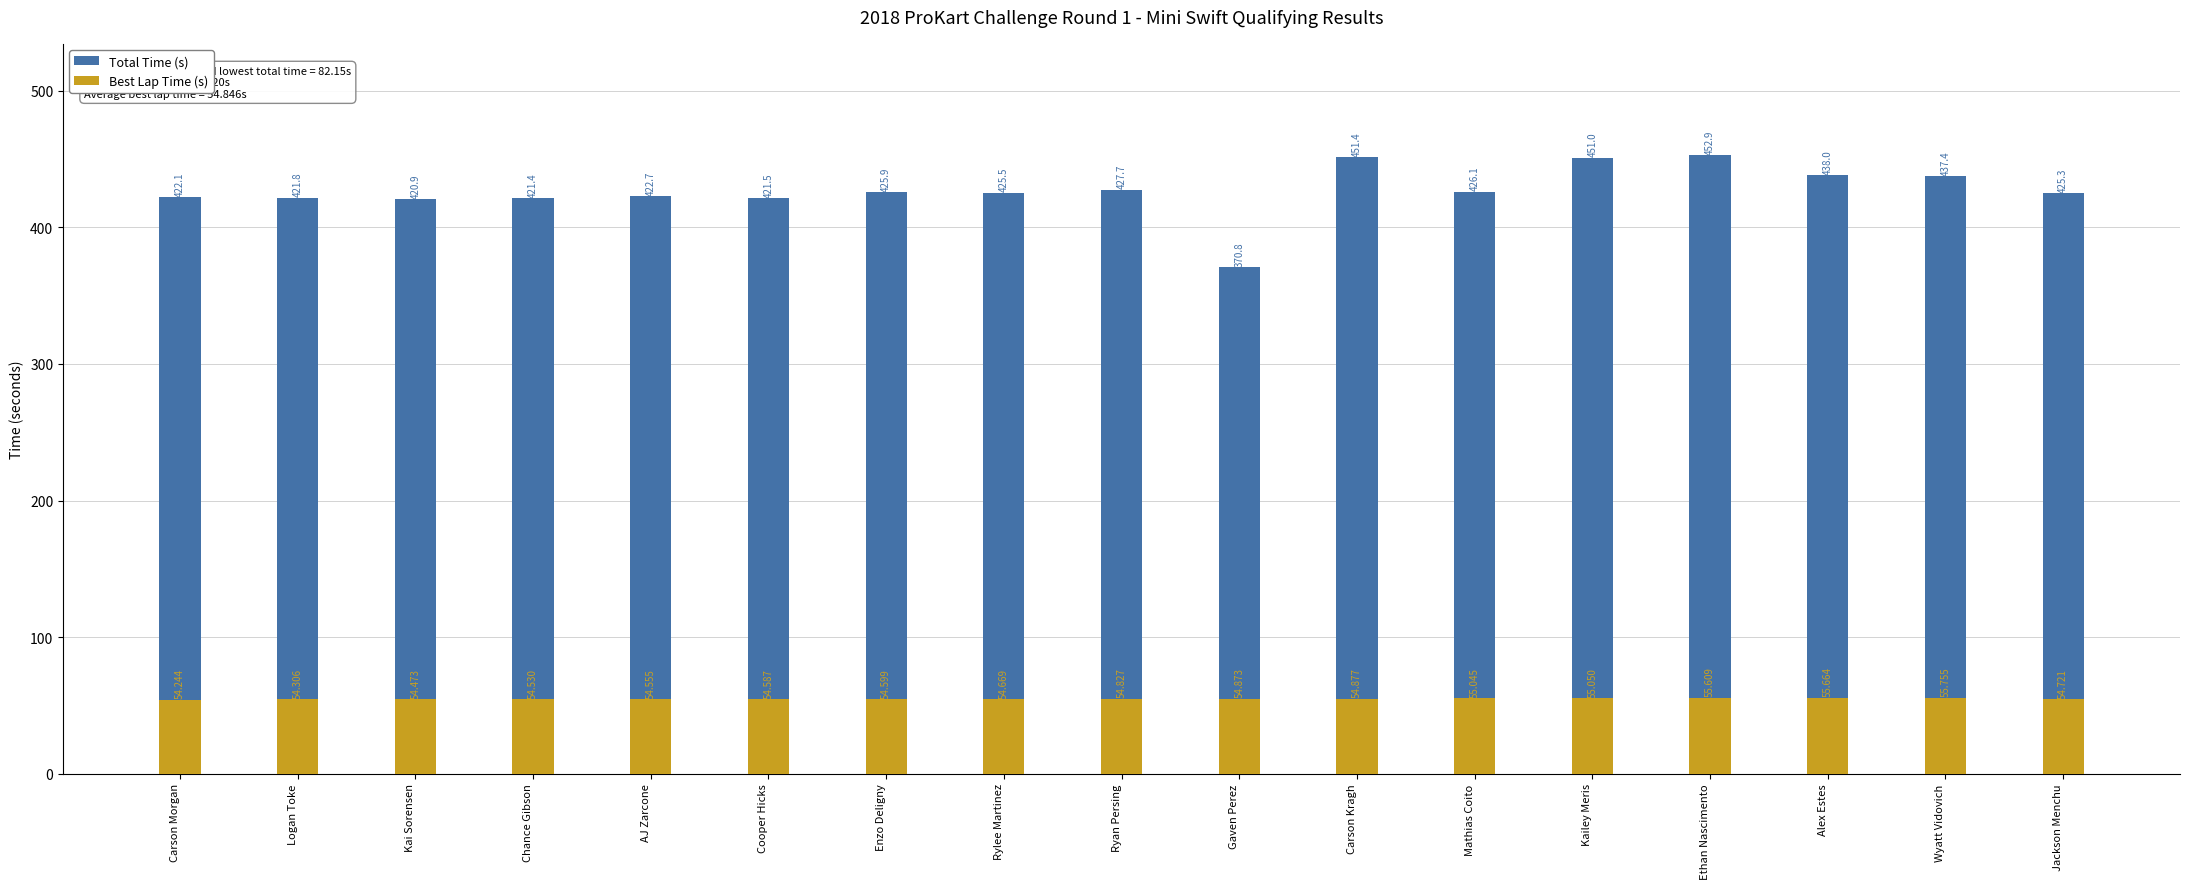

What is the difference between the maximum and minimum values in the Best Lap Time (s) series?

1.5